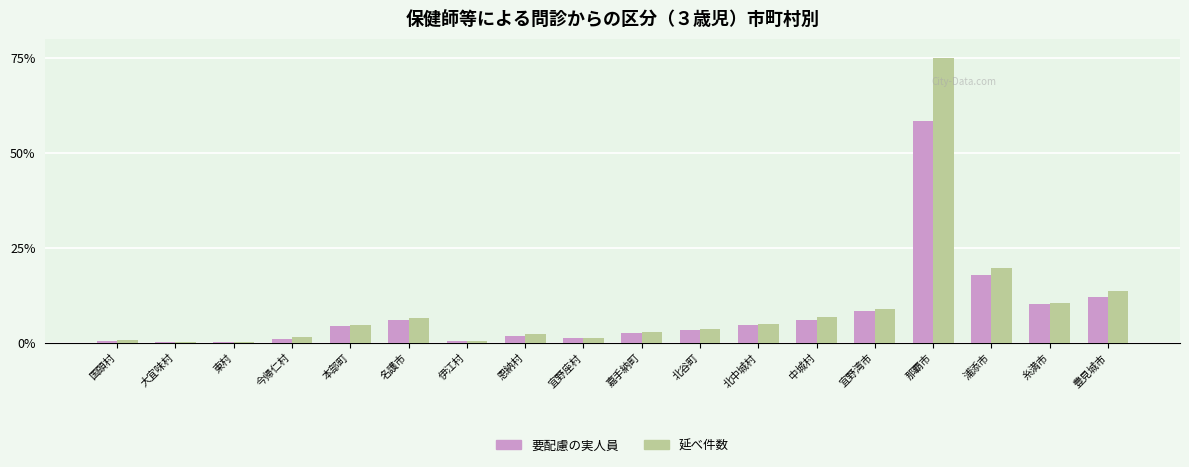

At which category is the sum across all series the highest?

那覇市